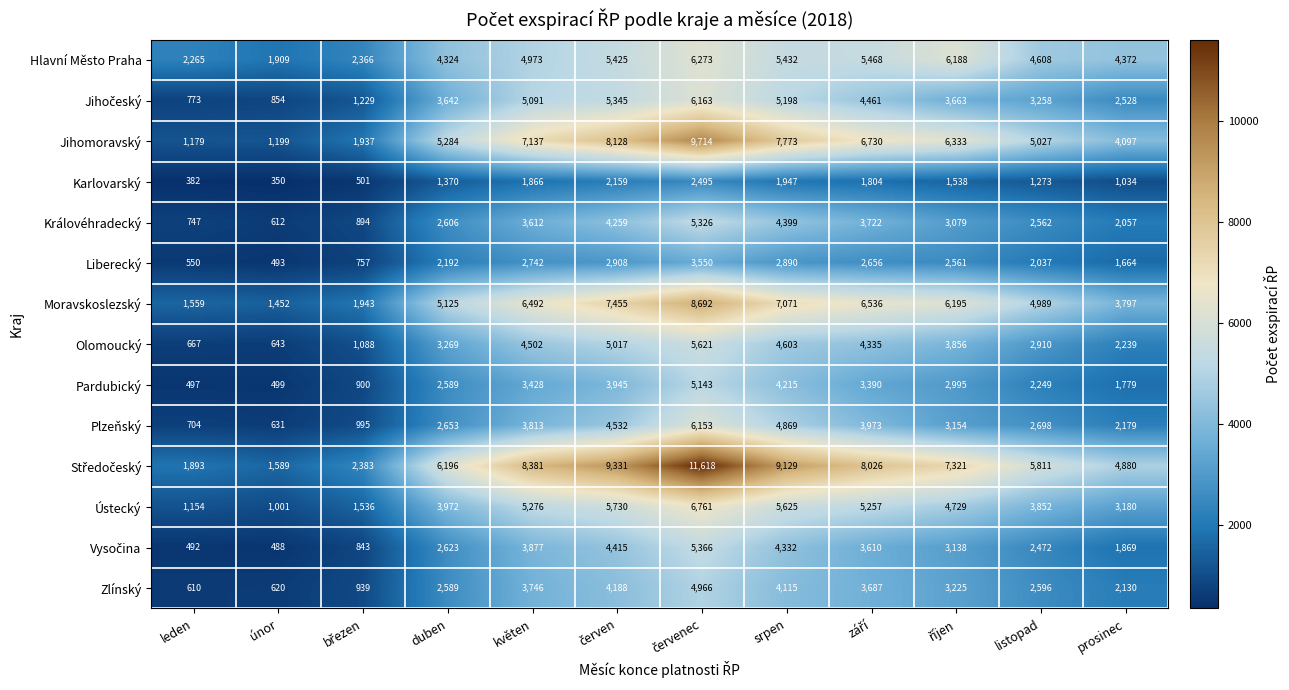

How many distinct data groups are displayed?

14